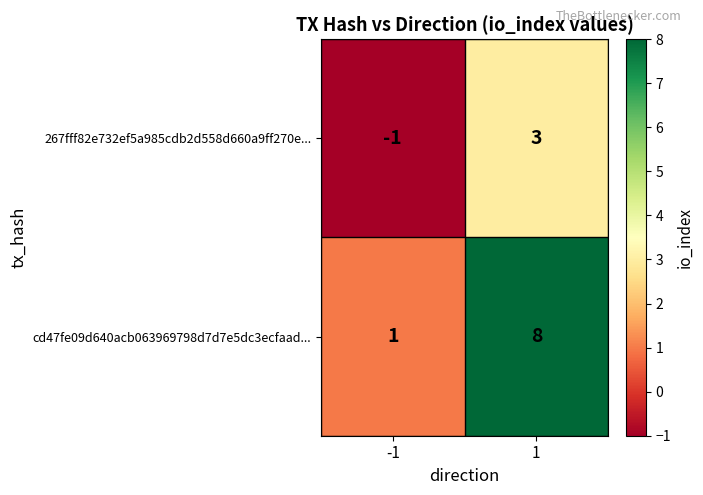

The value of 267fff82e732ef5a985cdb2d558d660a9ff270e... at 1 is 3. True or false?

True